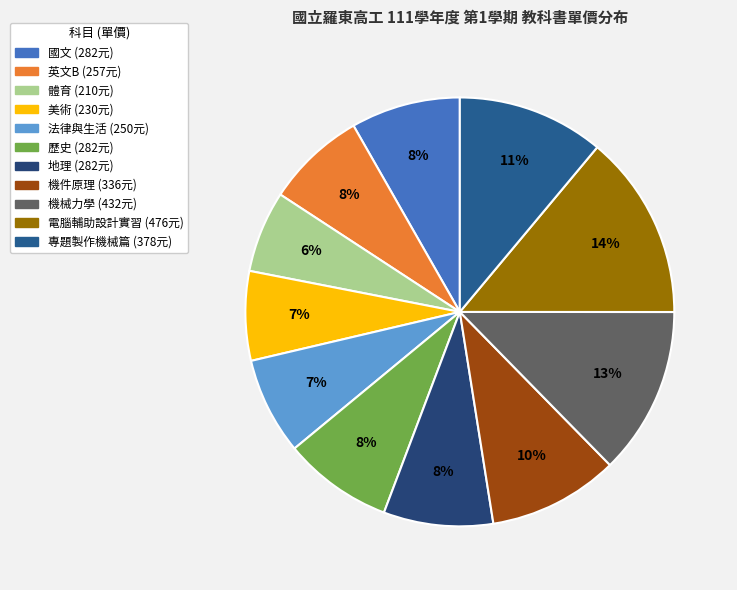

What percentage is the 英文B slice, to the nearest percent?

8%